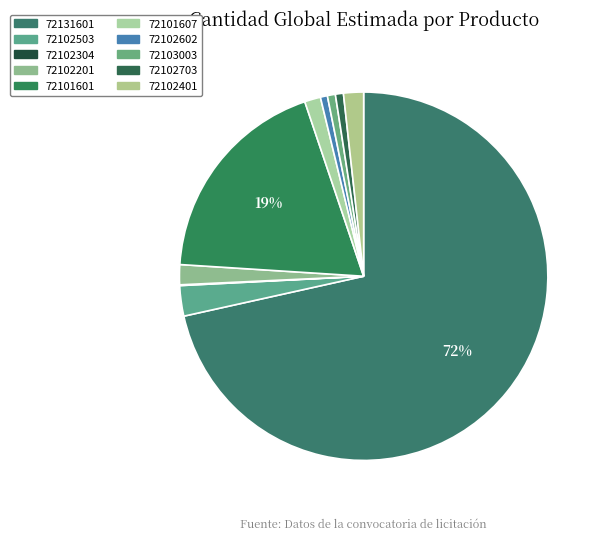

Which slice is the smallest?

72102304